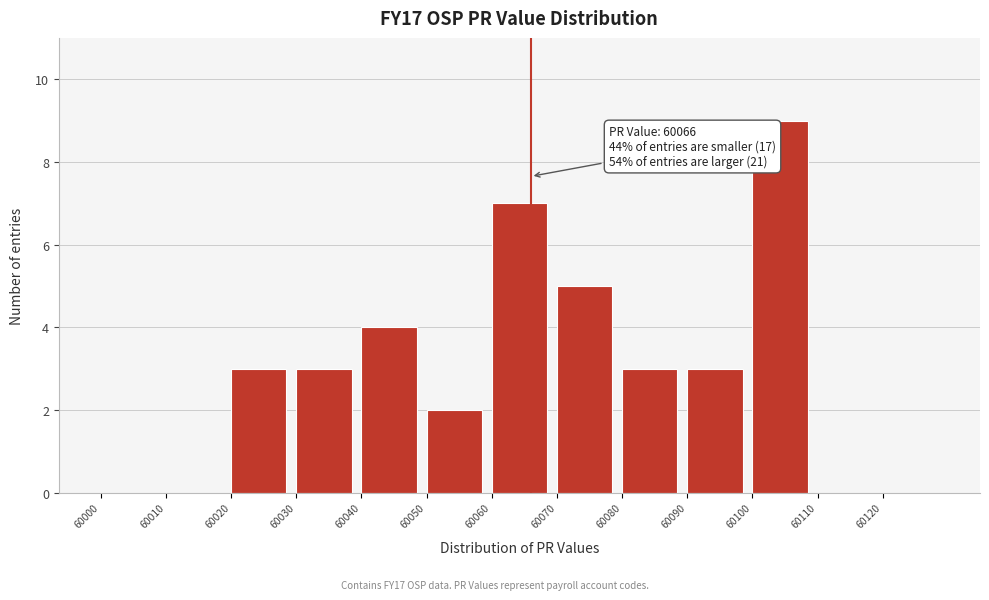

Over which range of the x-axis is the bar tallest?

60100 to 60110